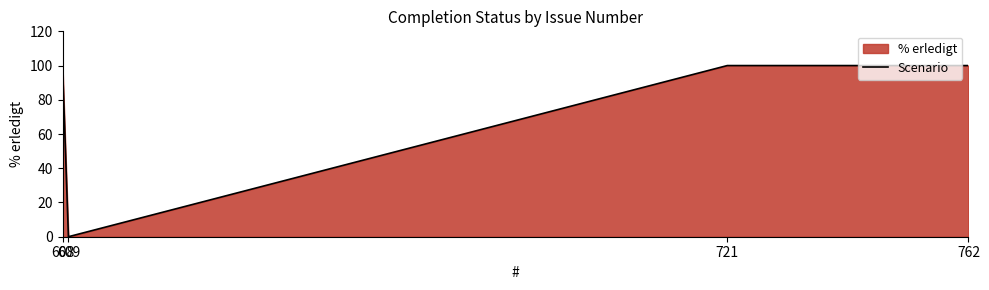

The value at 762 is 100. True or false?

True